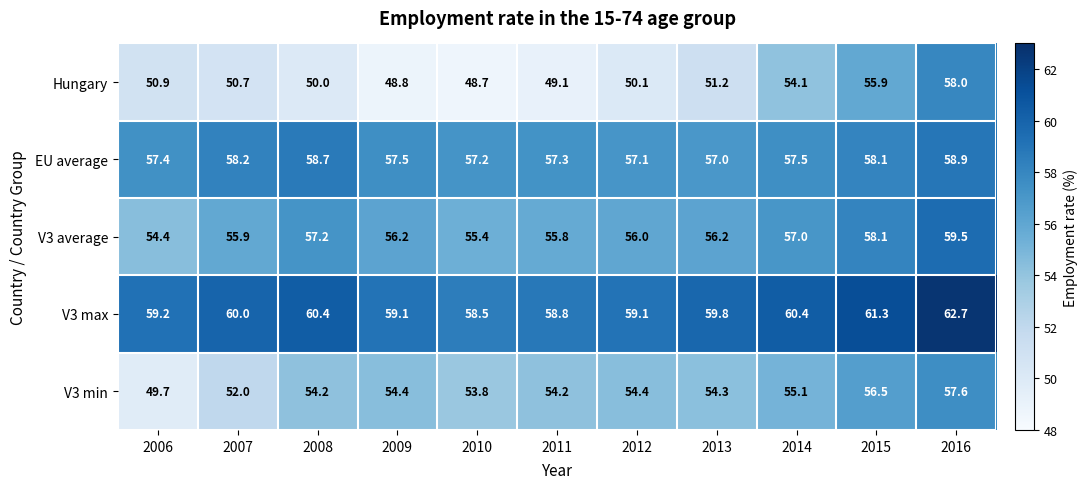

Which series has the largest total across all categories?

V3 max